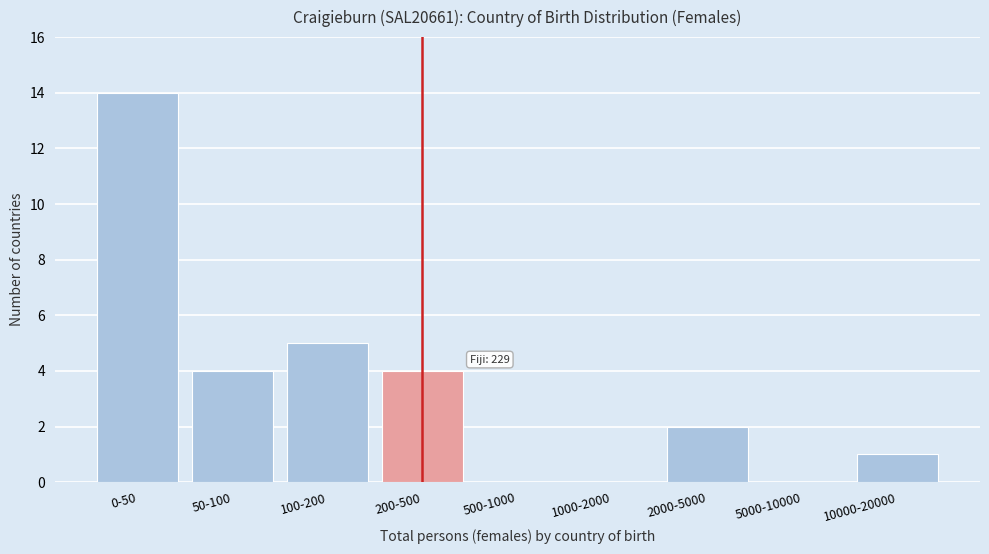

Reading left to right, what are all the values shown in this chart?

0-50=14	50-100=4	100-200=5	200-500=4	500-1000=0	1000-2000=0	2000-5000=2	5000-10000=0	10000-20000=1